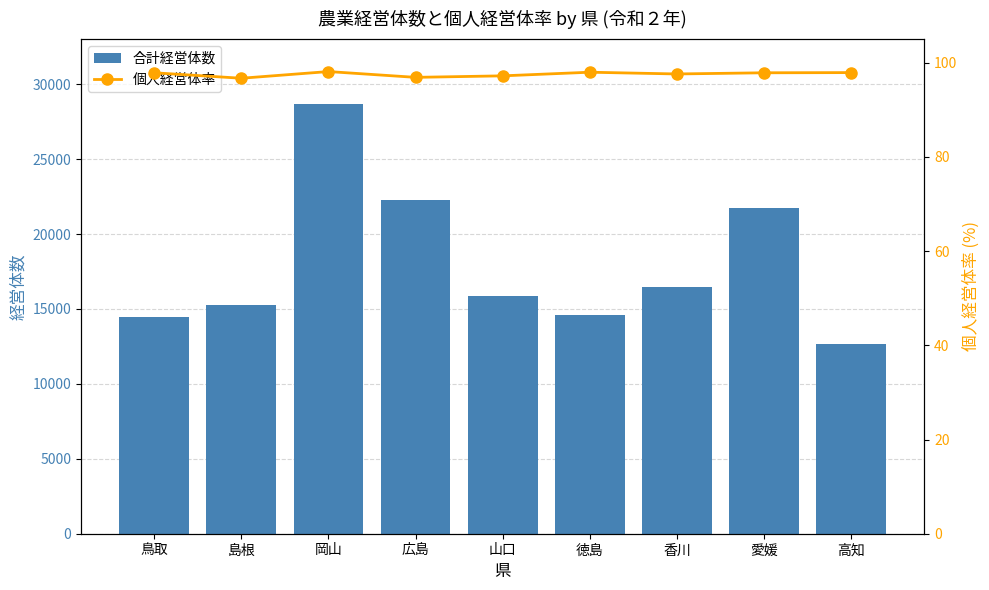

Reading left to right, what are all the values shown in this chart?

合計経営体数: 14481.0	15285.0	28699.0	22290.0	15839.0	14568.0	16459.0	21734.0	12657.0
個人経営体率: 97.9	96.7	98.1	96.9	97.2	98.0	97.6	97.9	97.9